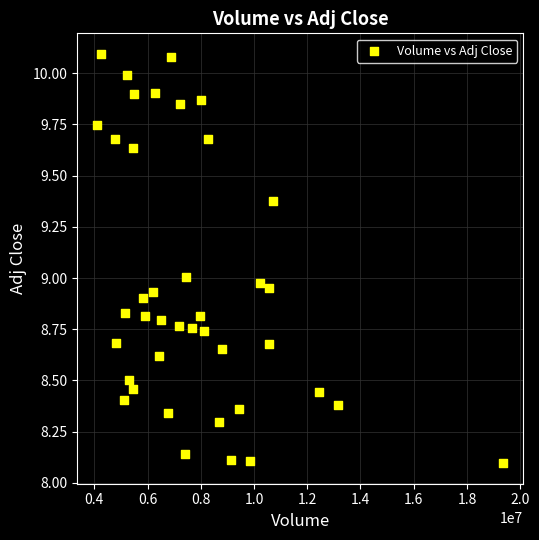

What is the range of Y values (max minus min)?

2.0